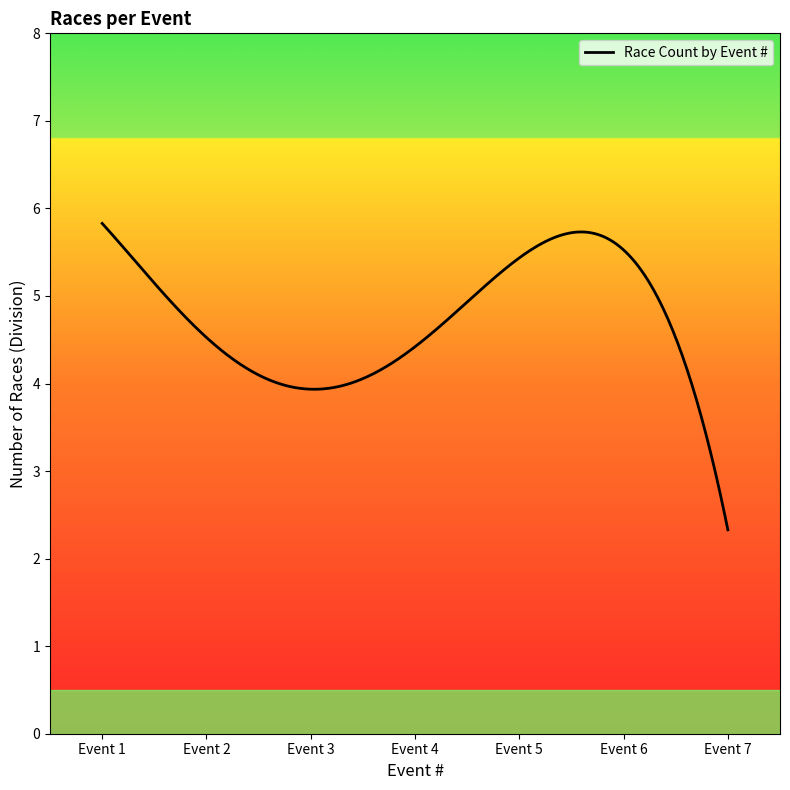

What is the minimum value shown in the chart?

2.3